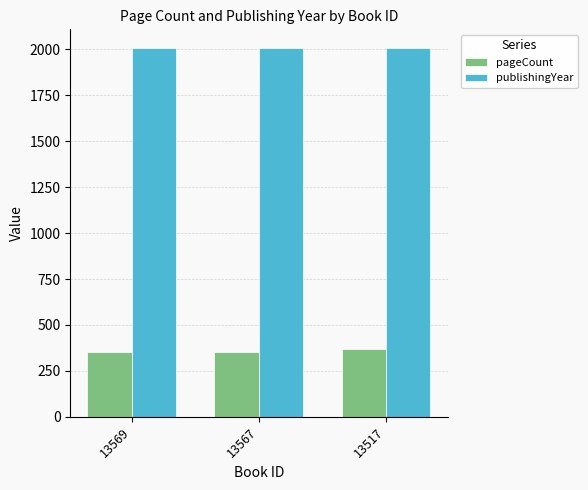

At how many categories does at least one series exceed 1066?

3